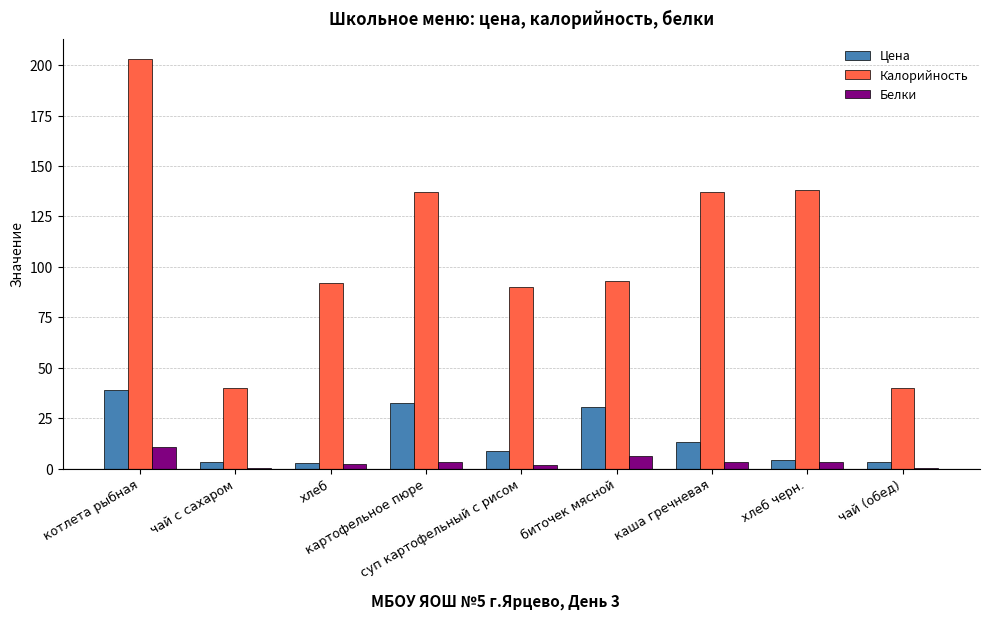

The value of Белки at суп картофельный с рисом is 1.9. True or false?

True